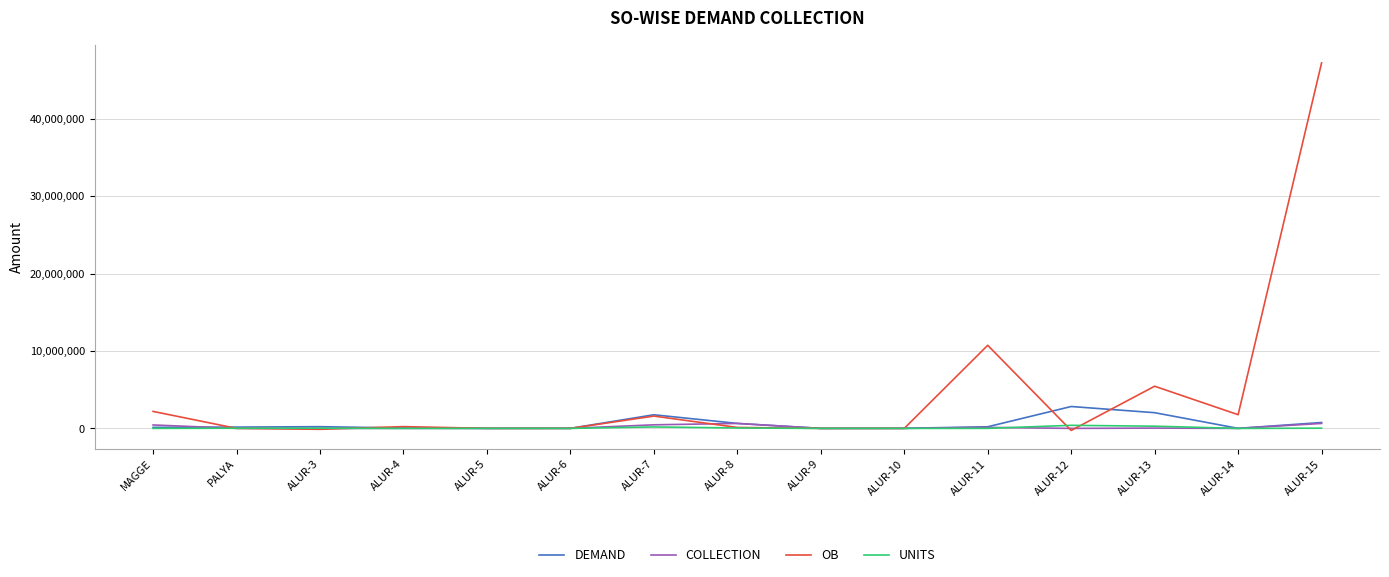

Where does the DEMAND series first go above 164408?

PALYA